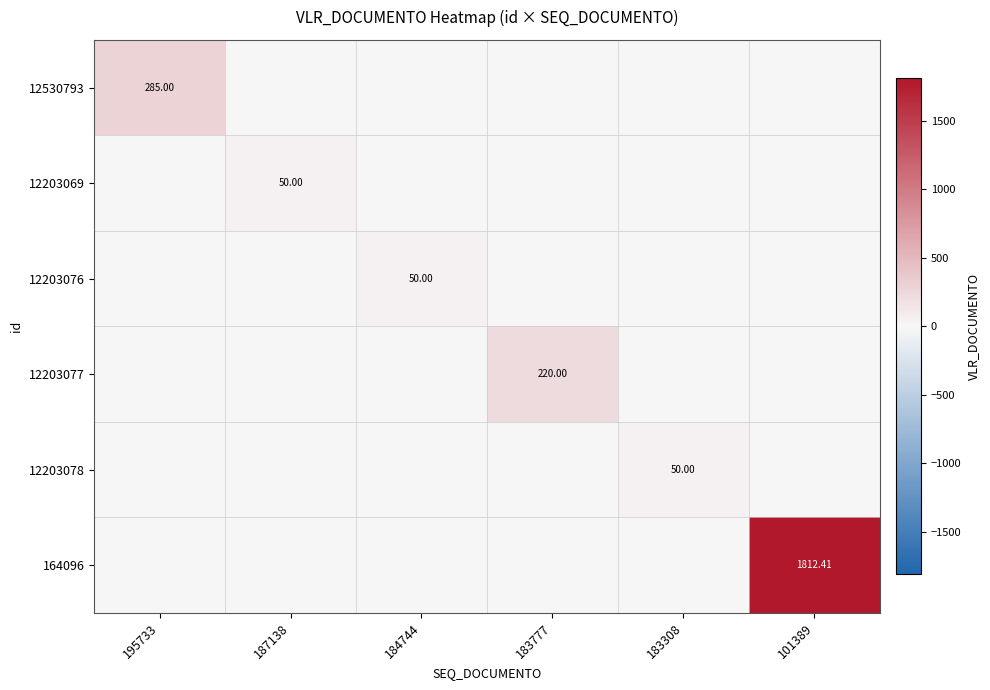

At which category is the sum across all series the highest?

101389